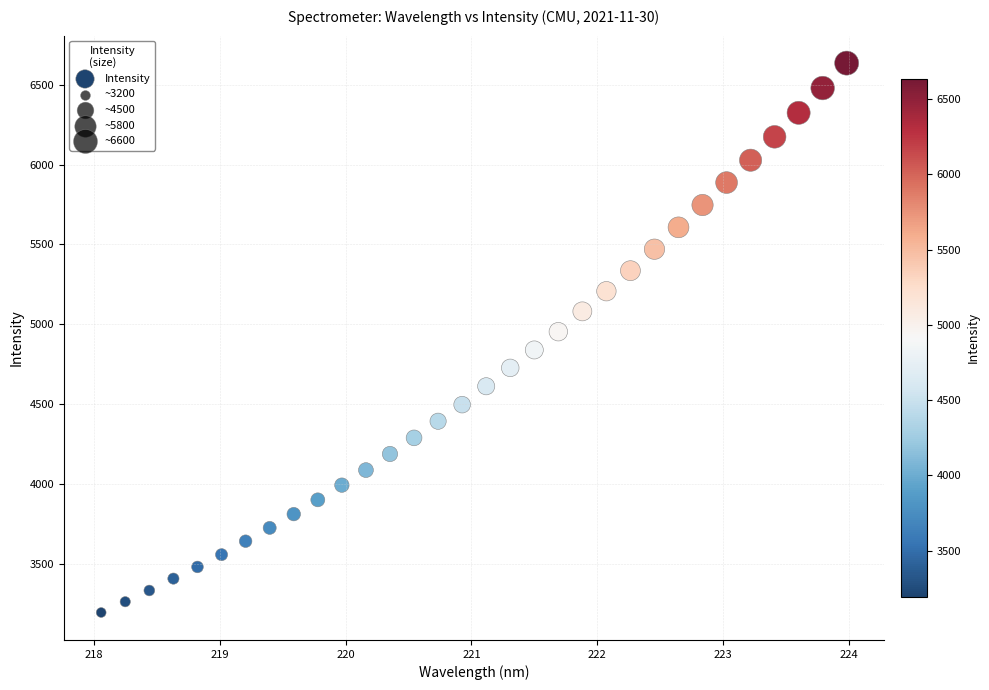

What is the range of Y values (max minus min)?

3442.2